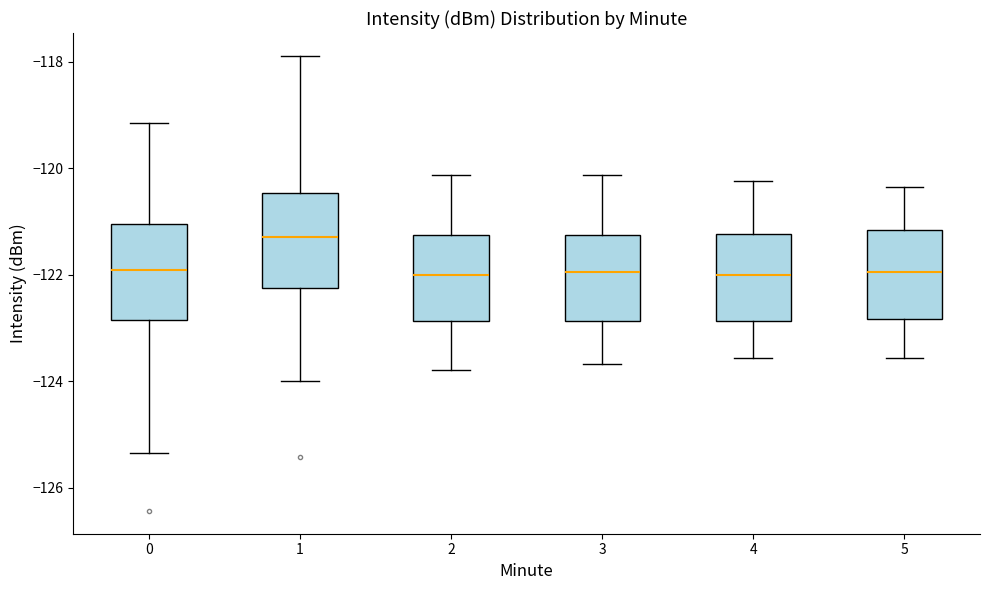

Reading left to right, transcribe this box plot: for each box, give where its median line is, the range the box spans, and where its two whiskers end, as read against the y-axis. The values are not printed on the chart, so give them approximately, as read against the axis.

0: median -122.0, box -122.8 to -121.0, whiskers -125.4 to -119.2
1: median -121.2, box -122.2 to -120.4, whiskers -124.0 to -117.8
2: median -122.0, box -122.8 to -121.2, whiskers -123.8 to -120.2
3: median -122.0, box -122.8 to -121.2, whiskers -123.6 to -120.2
4: median -122.0, box -122.8 to -121.2, whiskers -123.6 to -120.2
5: median -122.0, box -122.8 to -121.2, whiskers -123.6 to -120.4